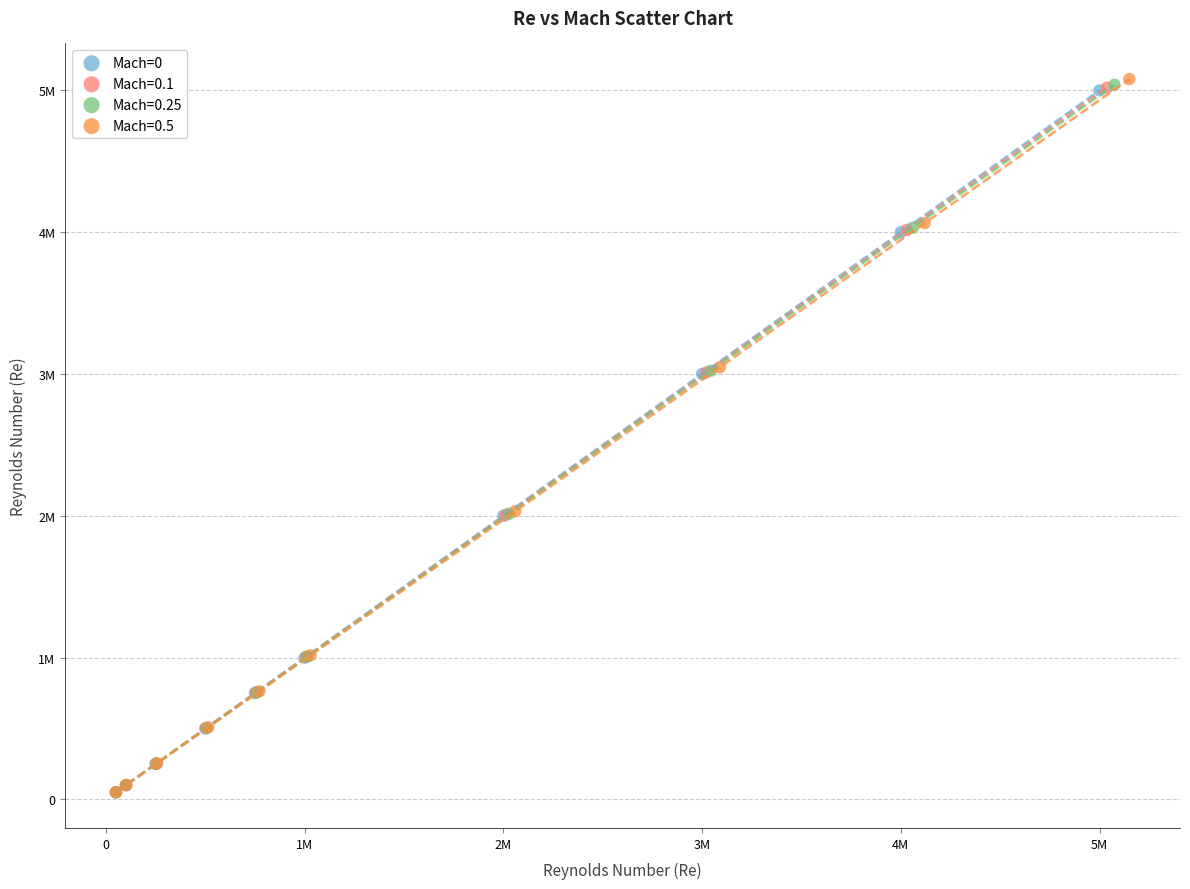

What are all the series names shown in the legend?

Mach=0, Mach=0.1, Mach=0.25, Mach=0.5